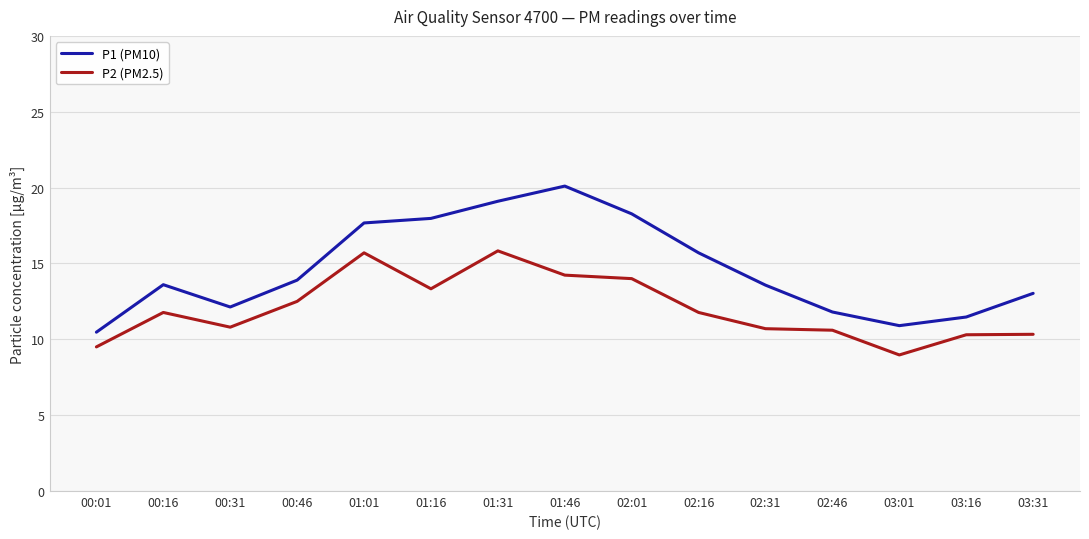

How many lines are shown in the chart?

2